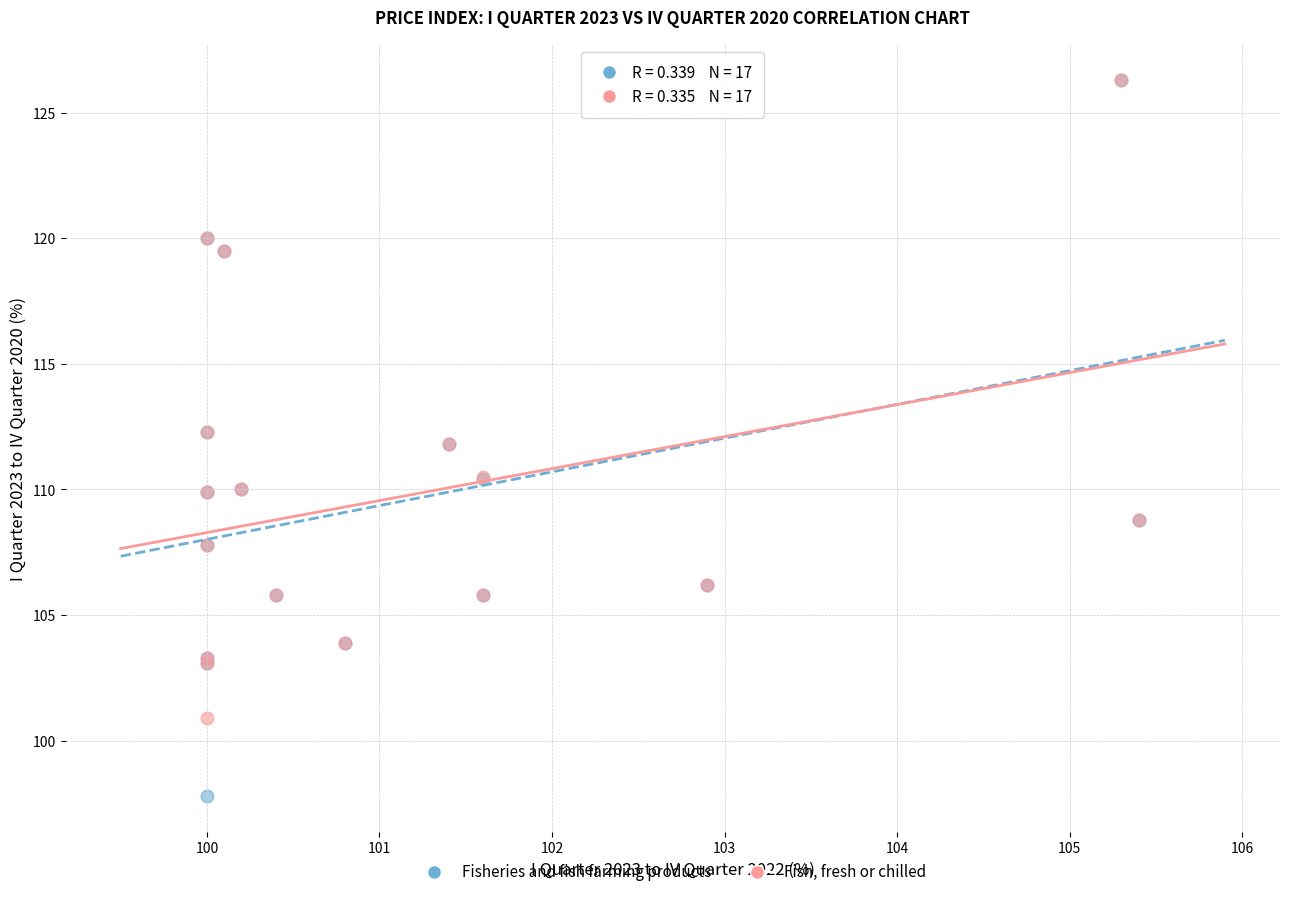

Which series reaches the minimum Y coordinate?

Fisheries and fish farming products